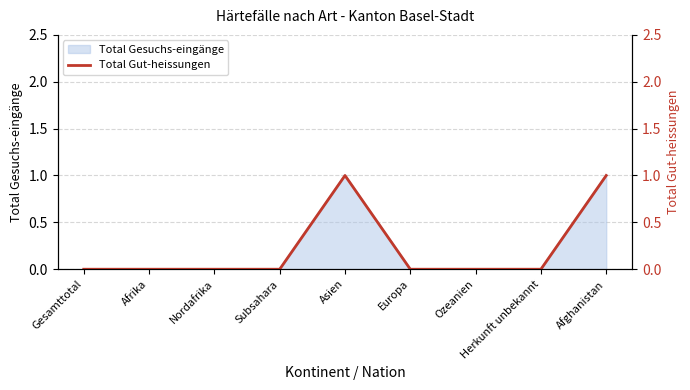

At which category does the chart reach its peak across all series?

Asien